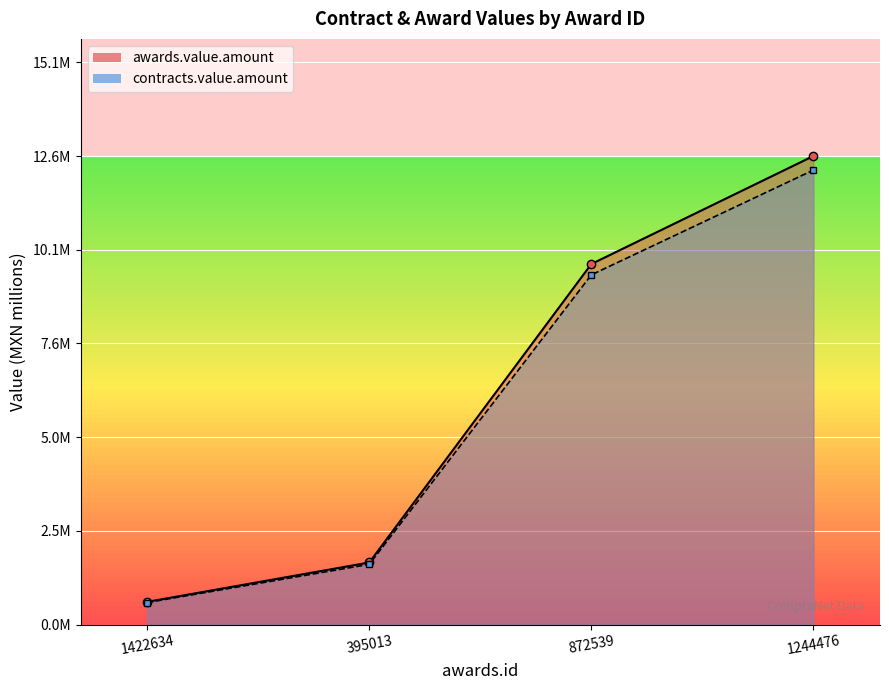

True or false: awards.value.amount and contracts.value.amount intersect in this chart.

False